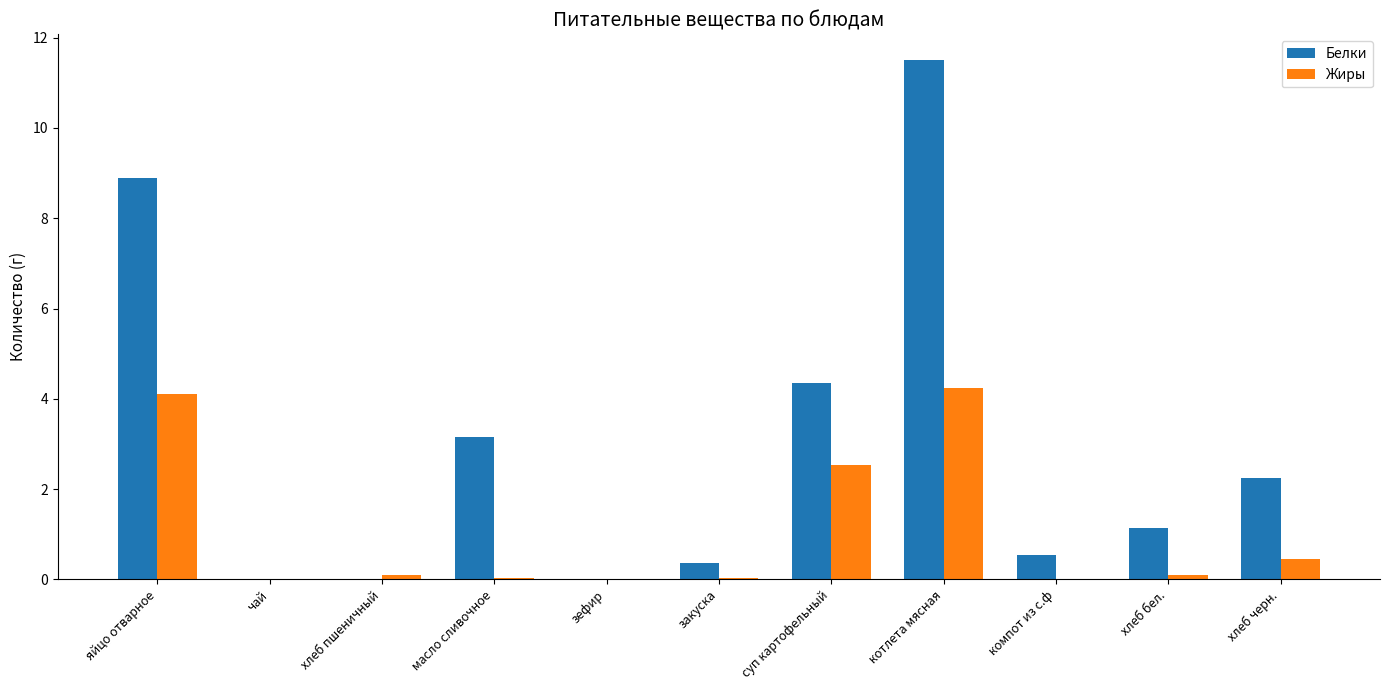

What is the greatest value displayed?

11.5